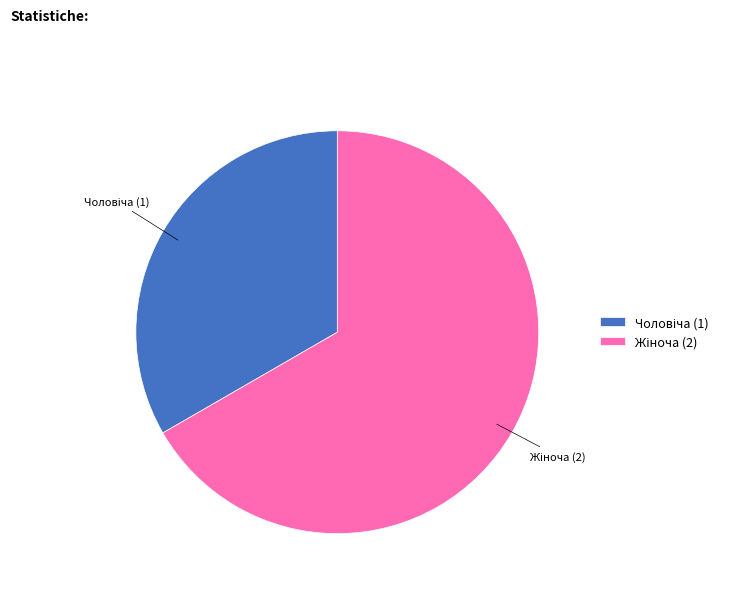

Does any single category account for the majority?

Yes